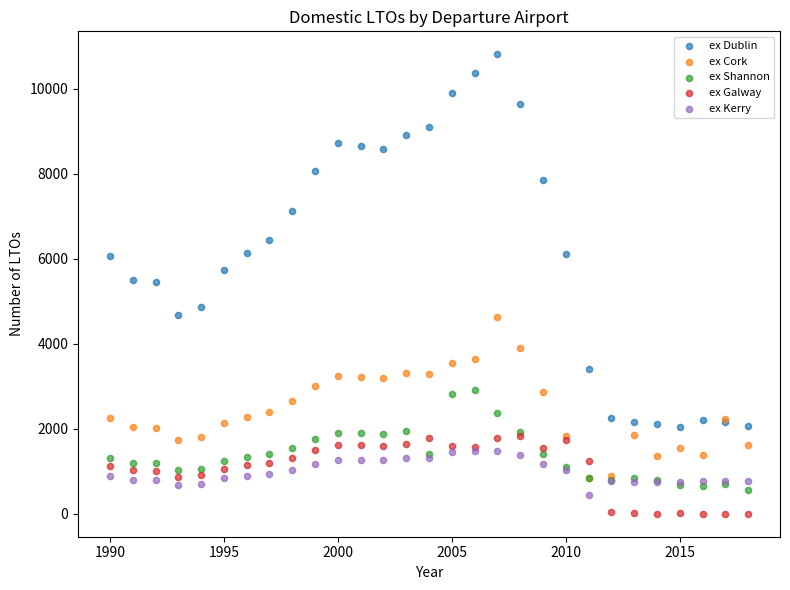

What are all the series names shown in the legend?

ex Dublin, ex Cork, ex Shannon, ex Galway, ex Kerry